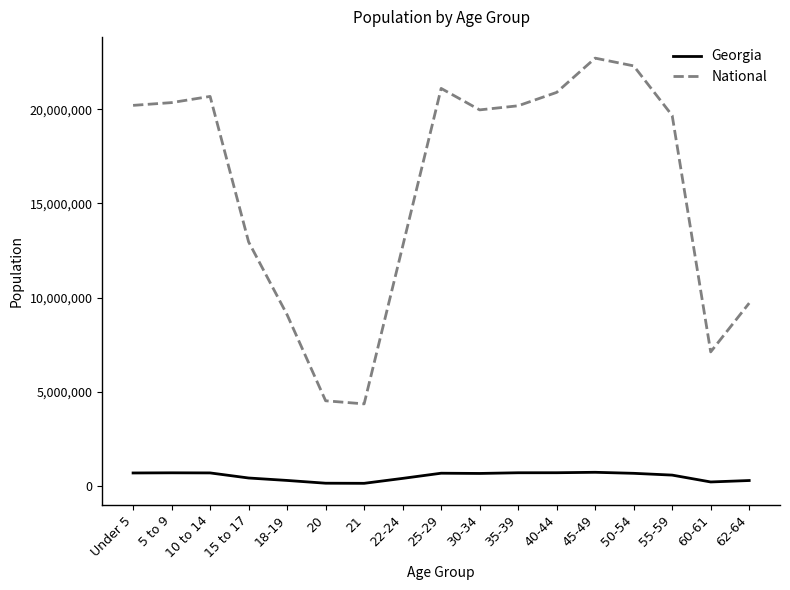

Between 18-19 and 25-29, which series saw the biggest shift?

National